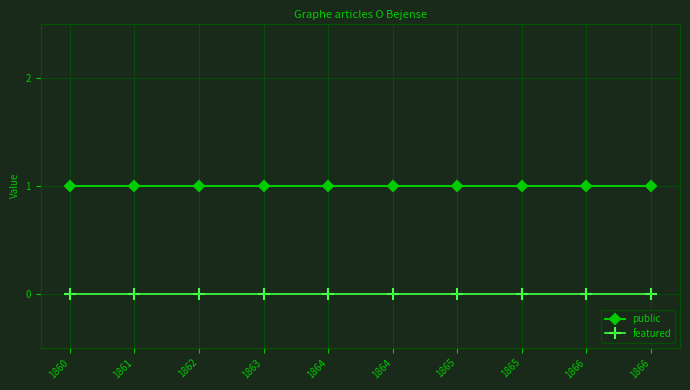

What is the sum of all public values?

10